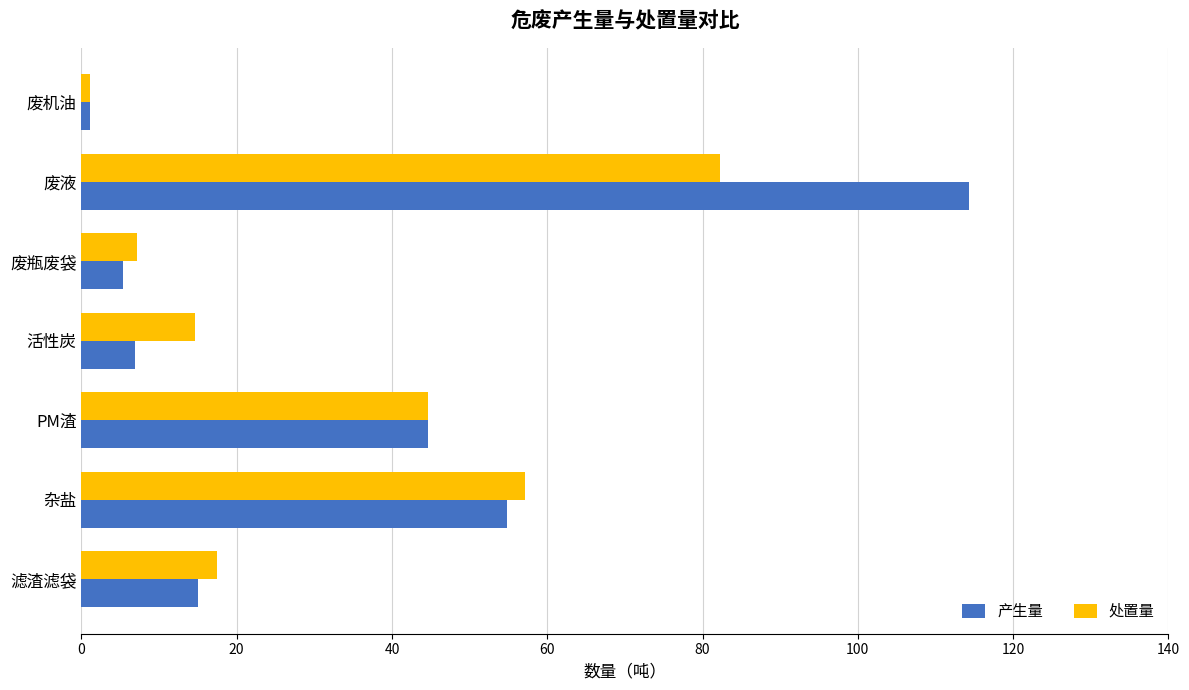

List the series in order of their overall mean, lowest first.

处置量, 产生量